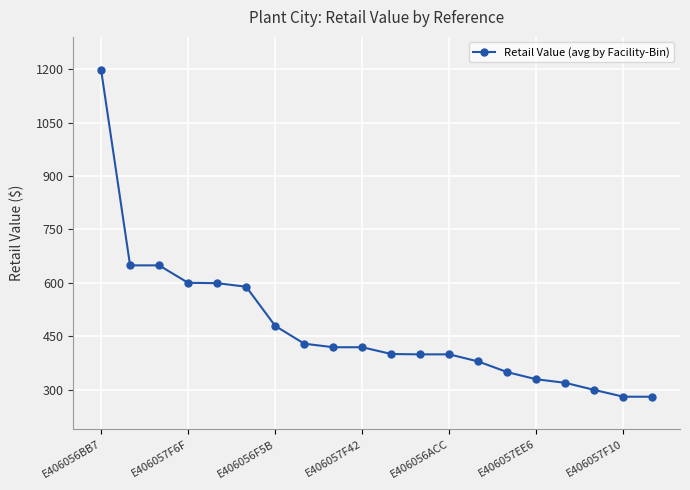

What is the difference between the second highest and minimum values?

369